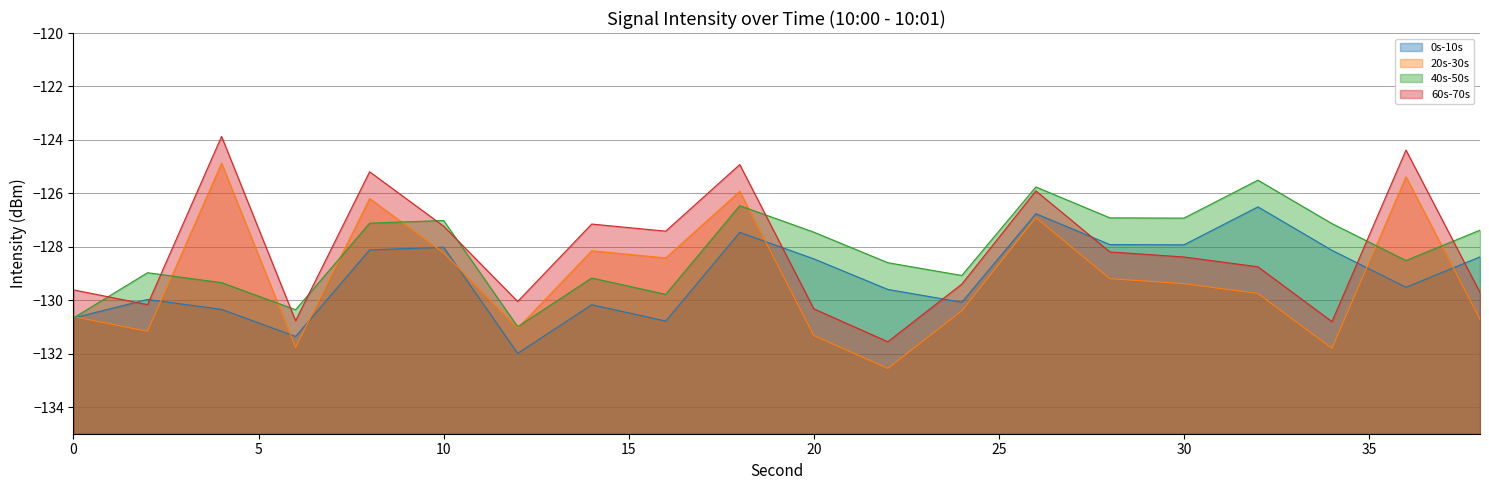

How many values in the 40s-50s series exceed -127?

5